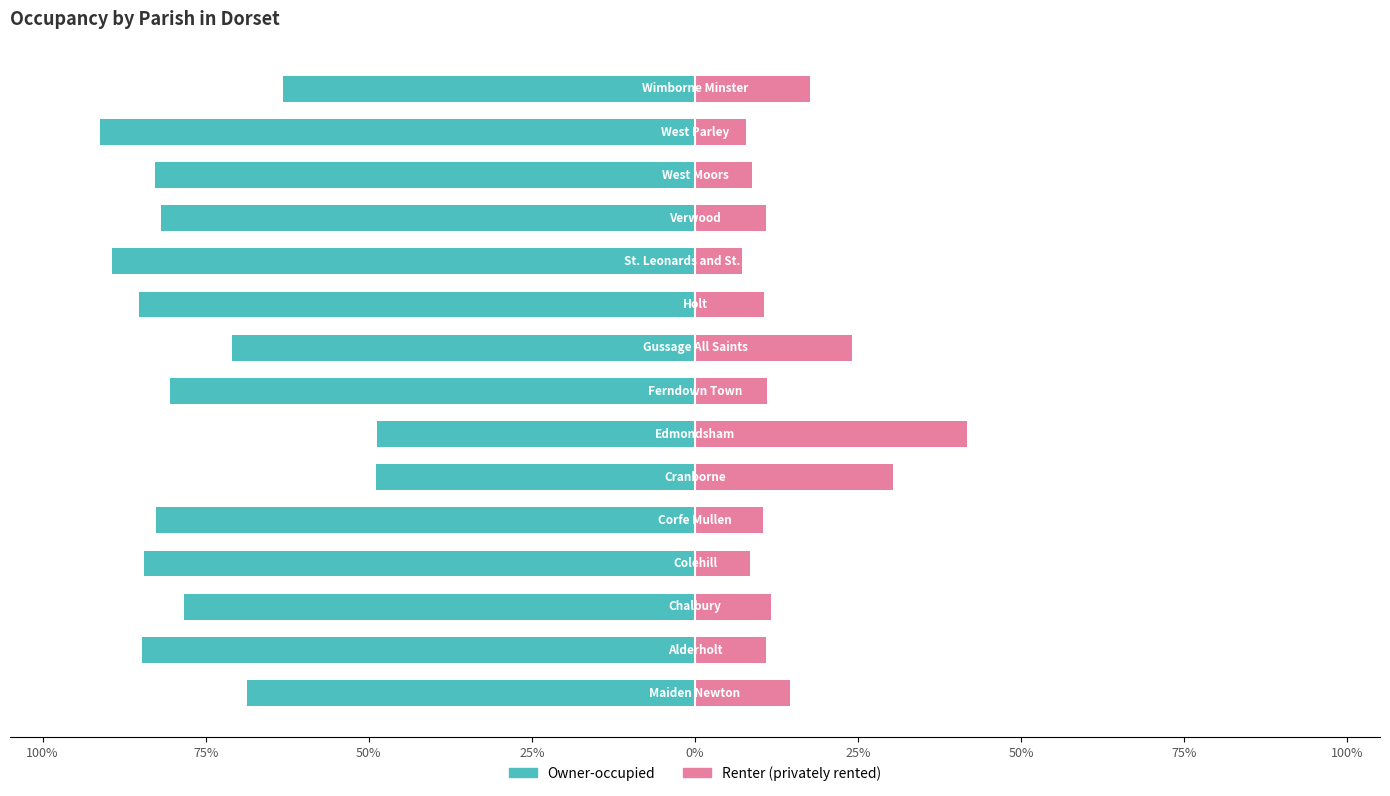

Which has a higher value, 100% or 12?

100%